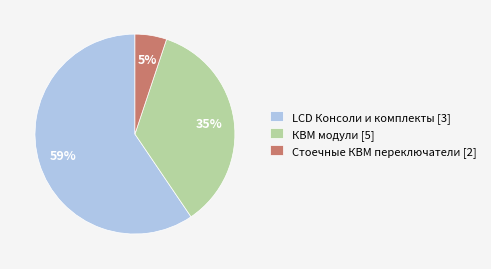

Between LCD Консоли и комплекты [3] and Стоечные КВМ переключатели [2], which is larger?

LCD Консоли и комплекты [3]